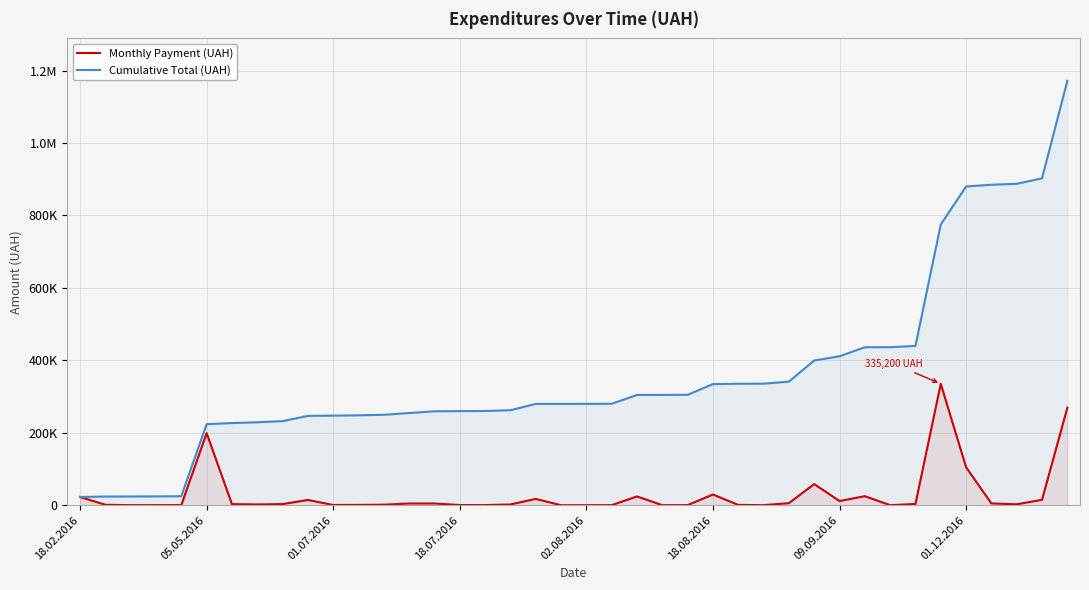

Where does the Cumulative Total (UAH) series first go above 279882?

02.08.2016